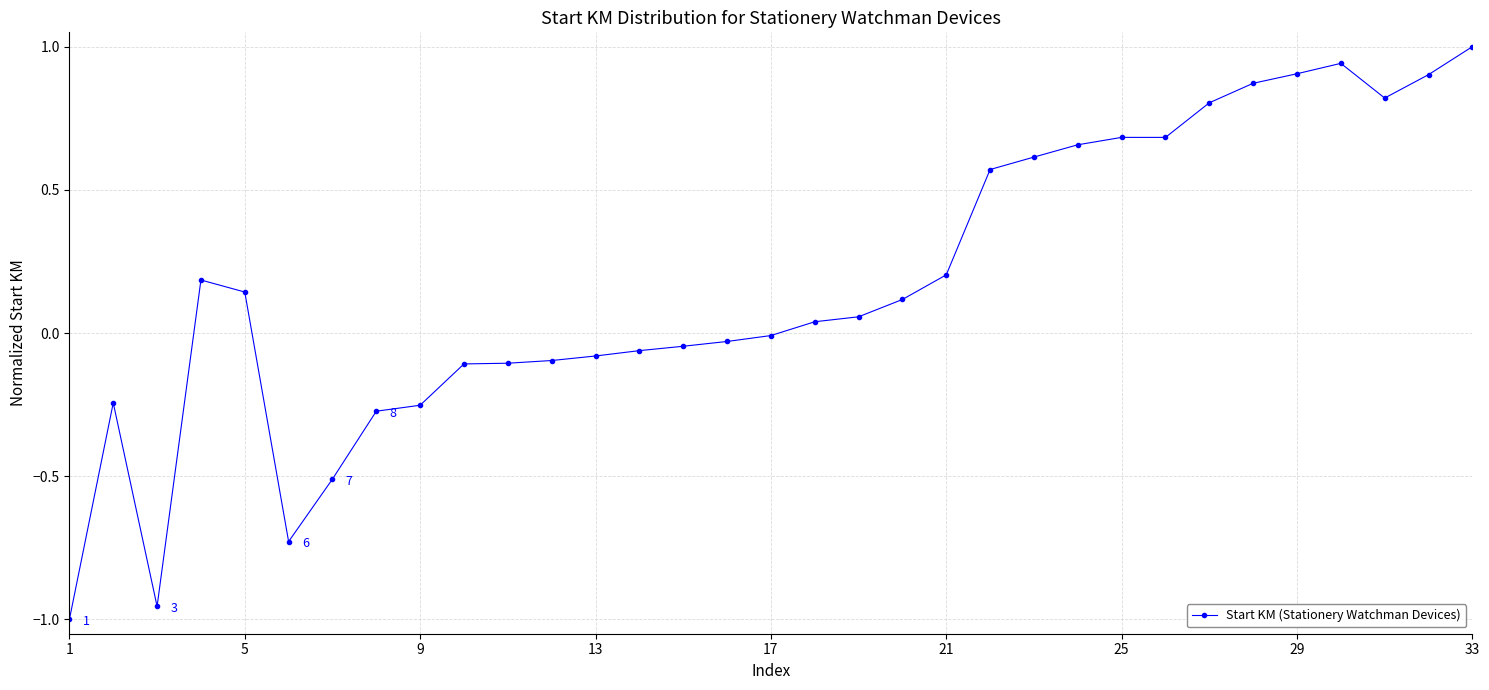

True or false: the data has more than 0 interior local peaks.

True